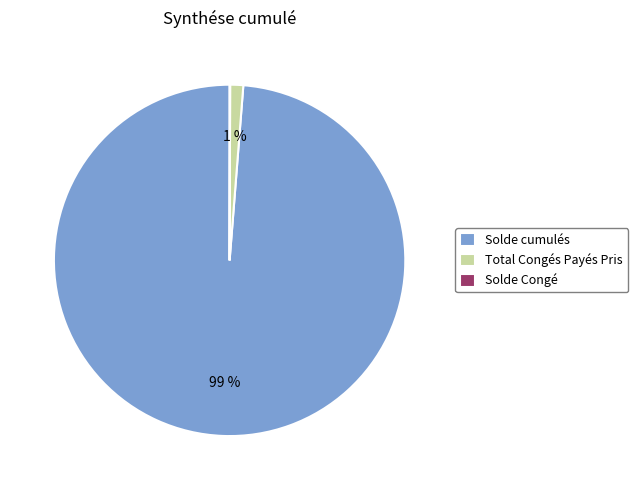

To the nearest percent, what is the average slice percentage?

33%